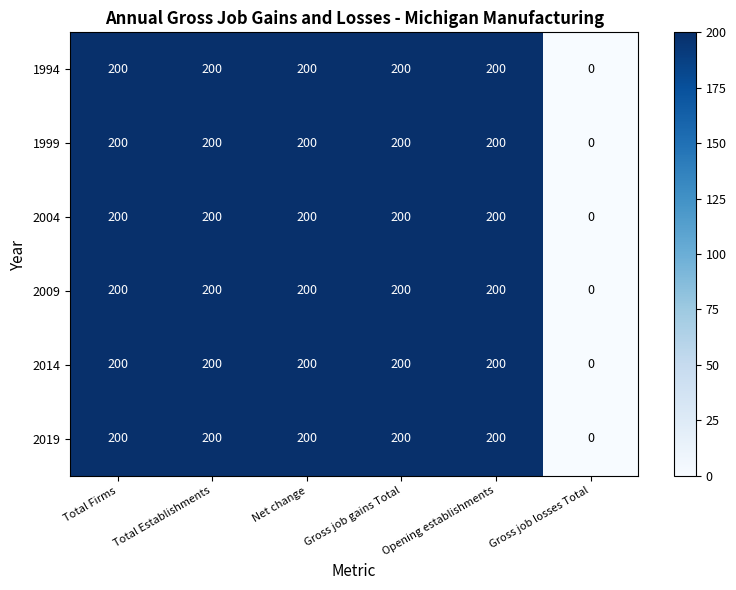

What is the highest value of the 1994 series?

200